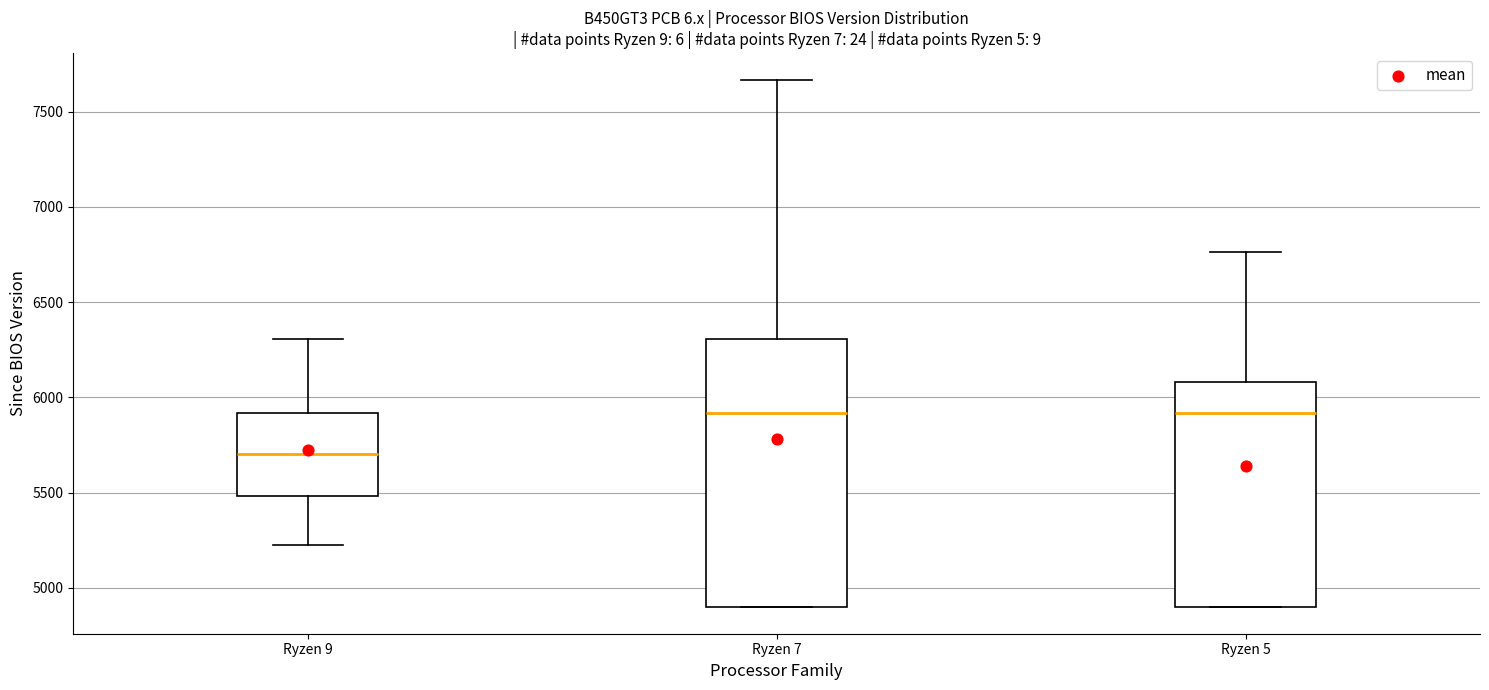

Where is the lower edge of the box for Ryzen 7 on the y-axis? The values are not printed on the chart, so give them approximately, as read against the axis.

4900